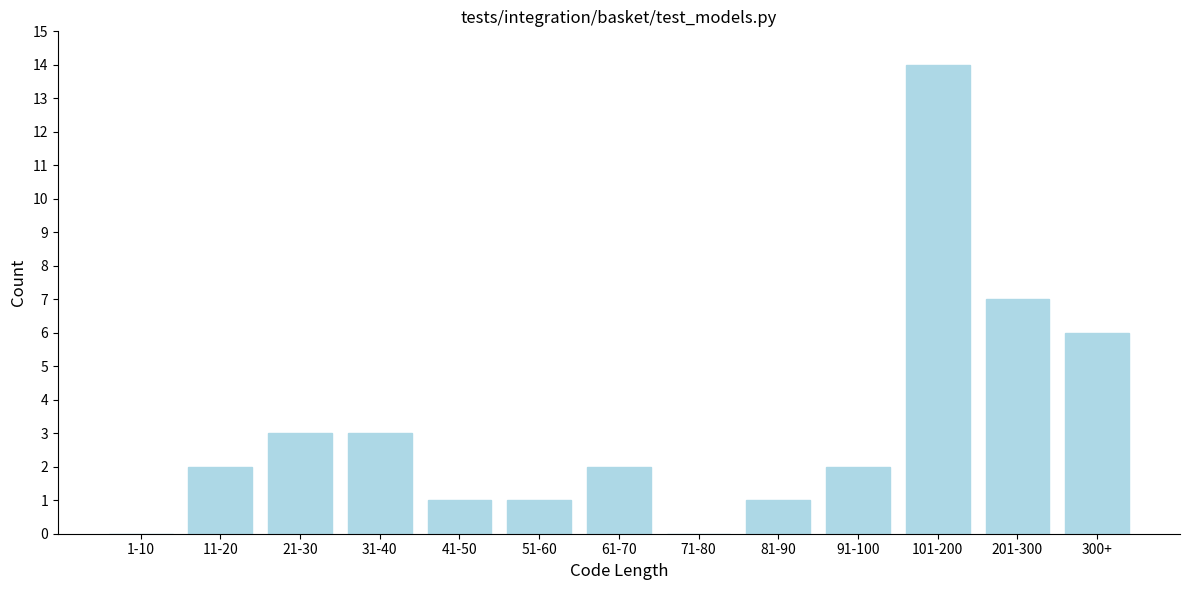

Reading right to left, extract all data points from this chart.

300+=6	201-300=7	101-200=14	91-100=2	81-90=1	71-80=0	61-70=2	51-60=1	41-50=1	31-40=3	21-30=3	11-20=2	1-10=0